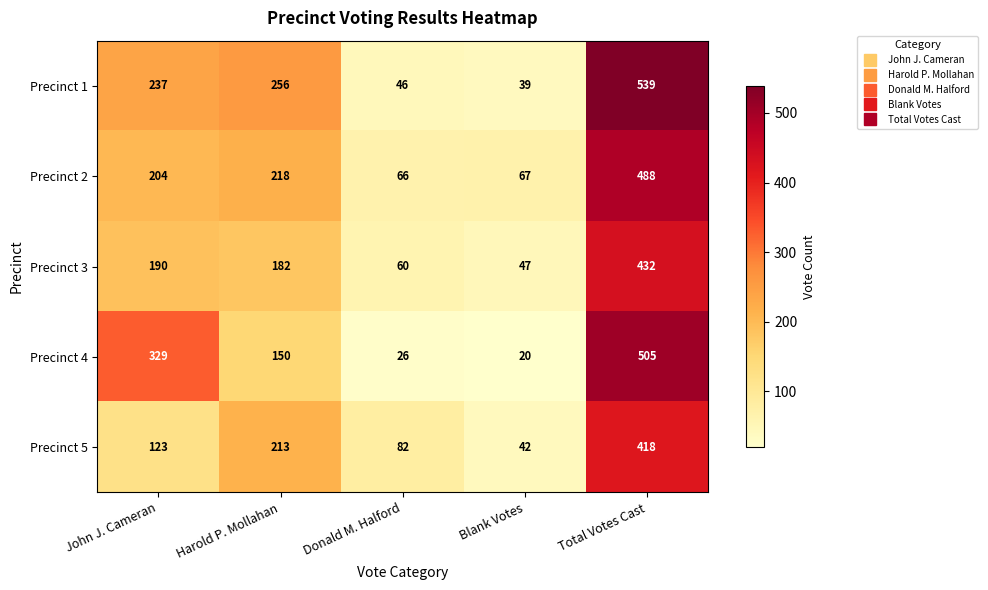

What value does the Precinct 2 series have at Harold P. Mollahan?

218